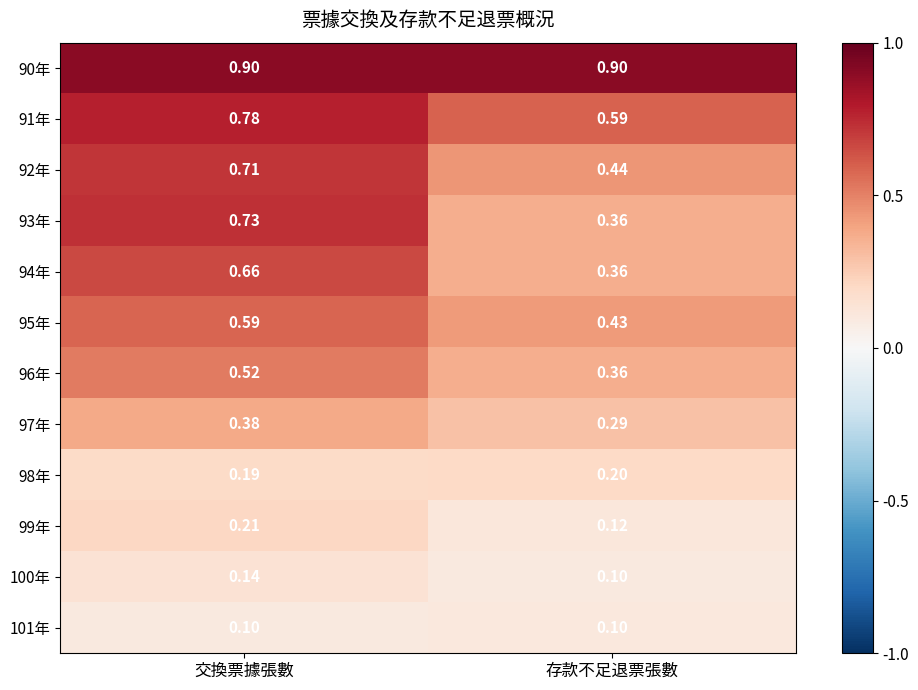

At which label is 100年 closest to 0?

存款不足退票張數